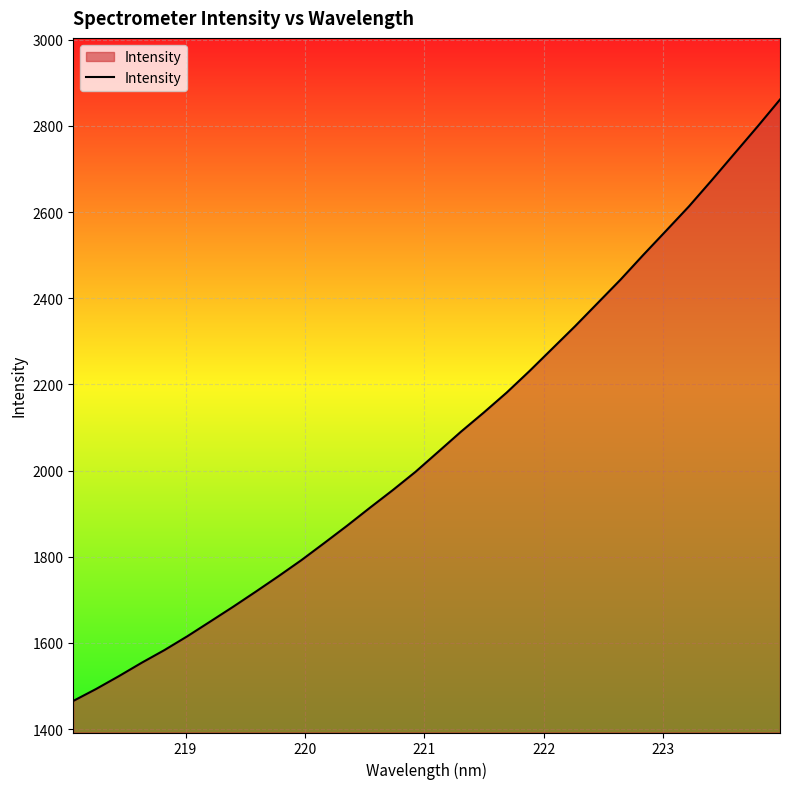

What is the difference between the maximum and minimum values?

1395.7